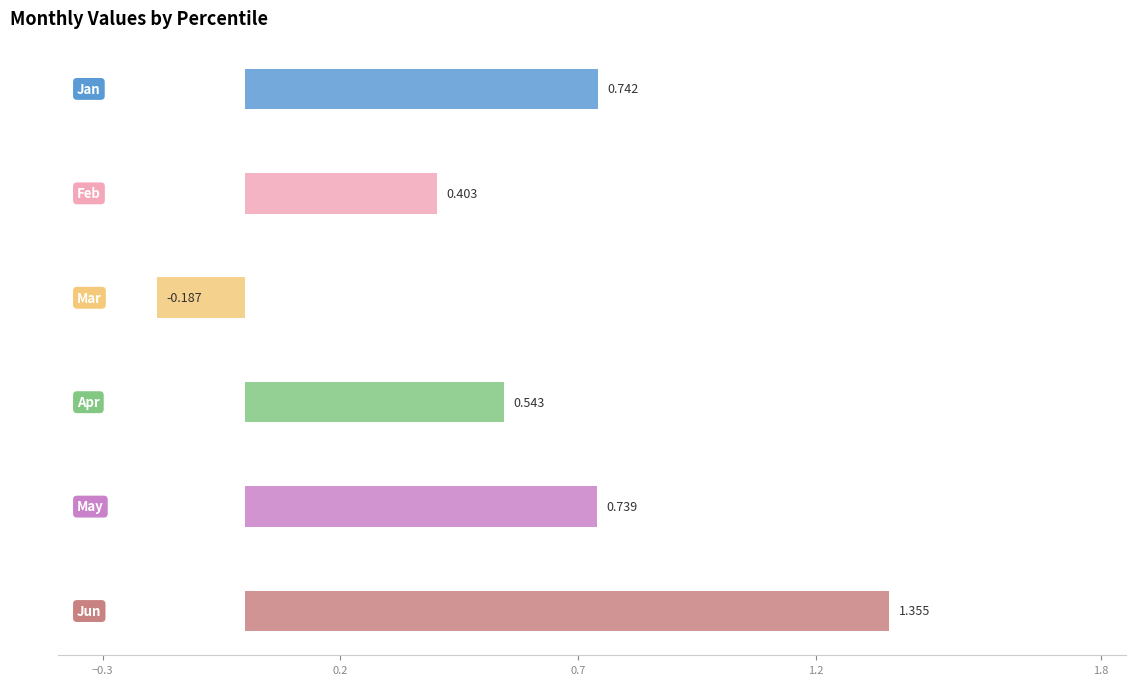

What value does the Apr series have at pct15?

0.5